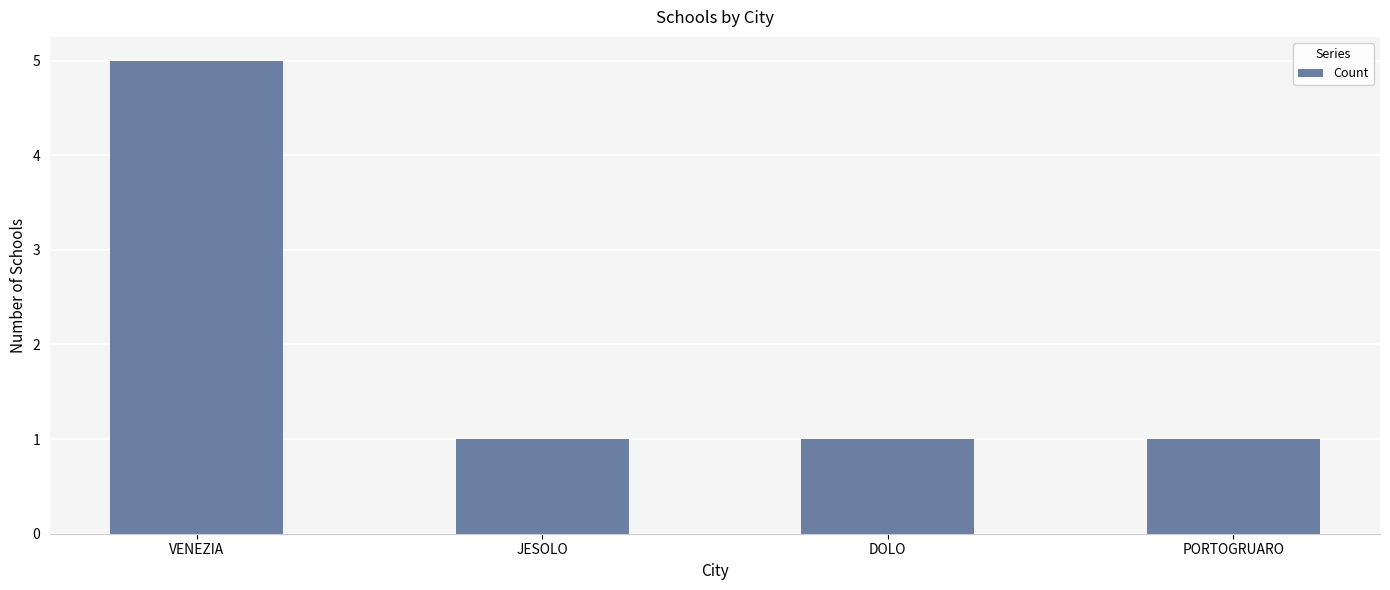

Which category has the highest value across all series?

VENEZIA